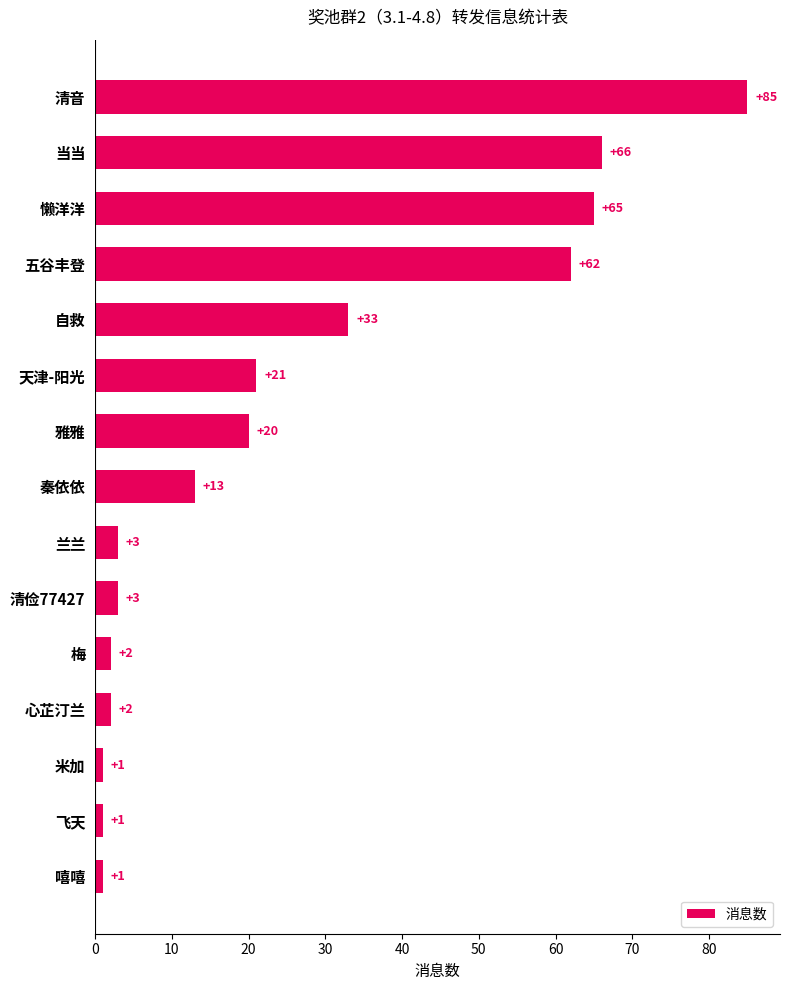

What is the sum of all values?

378